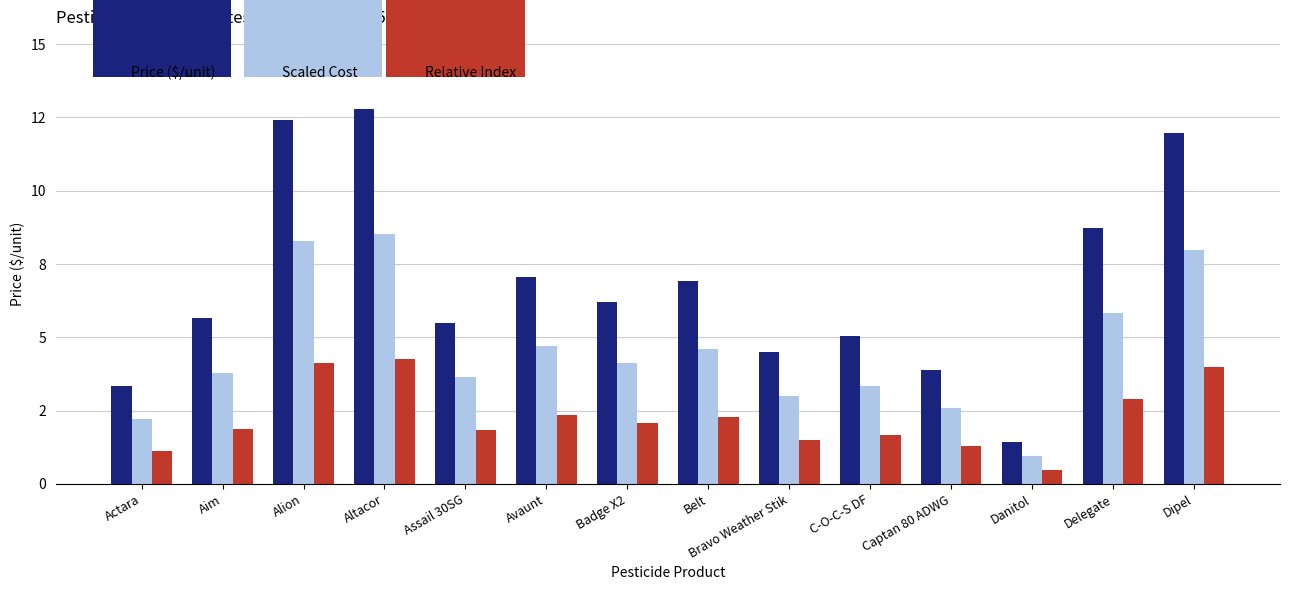

What are all the series names shown in the legend?

Price ($/unit), Scaled Cost, Relative Index